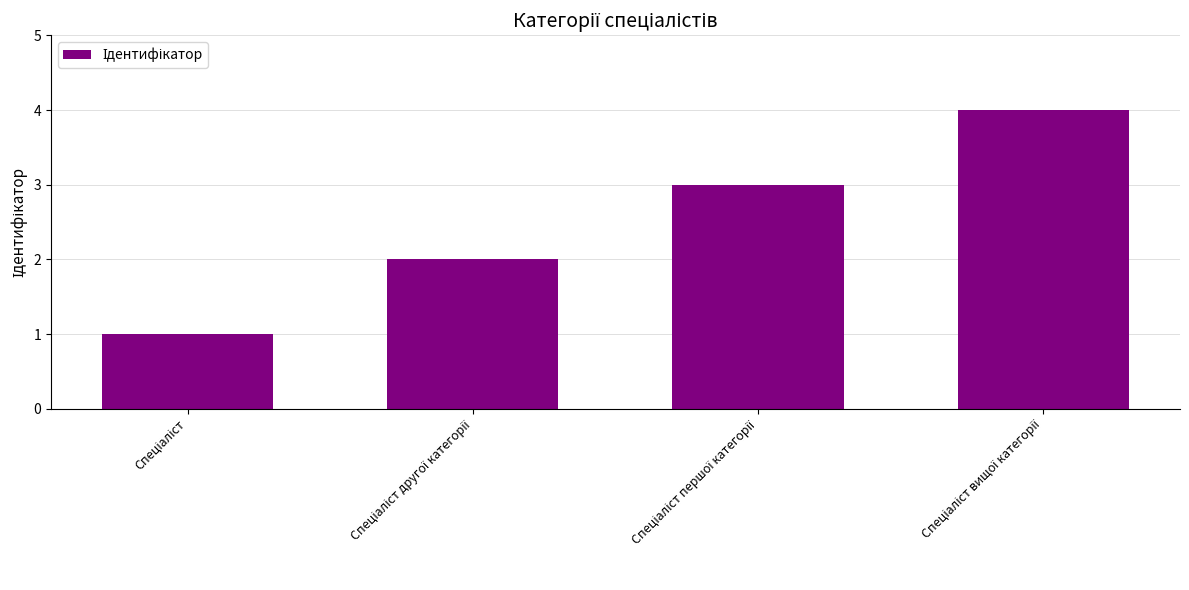

What is the maximum value shown in the chart?

4